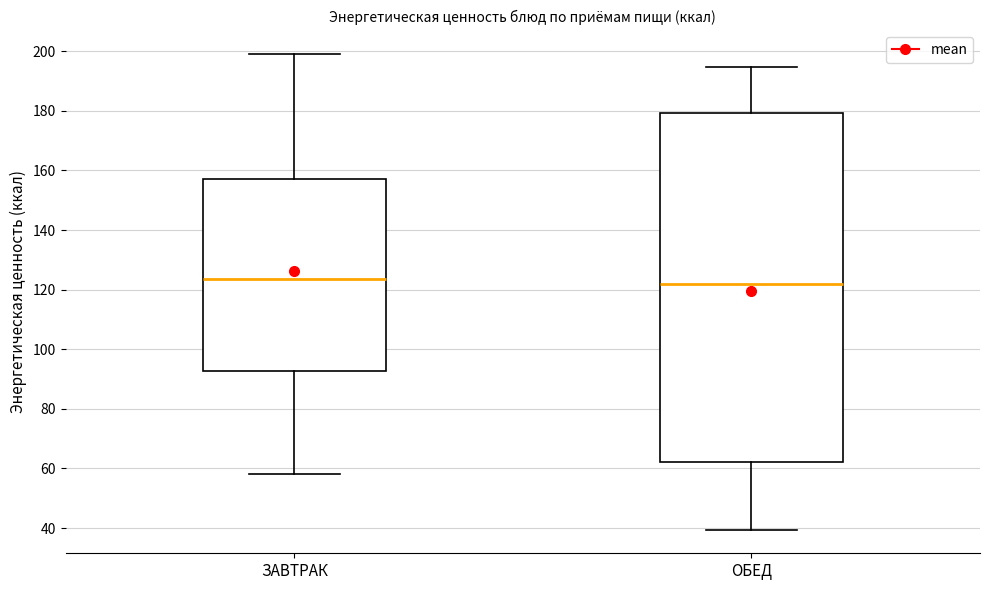

Reading left to right, transcribe this box plot: for each box, give where its median line is, the range the box spans, and where its two whiskers end, as read against the y-axis. The values are not printed on the chart, so give them approximately, as read against the axis.

ЗАВТРАК: median 124, box 92 to 158, whiskers 58 to 200
ОБЕД: median 122, box 62 to 180, whiskers 40 to 194